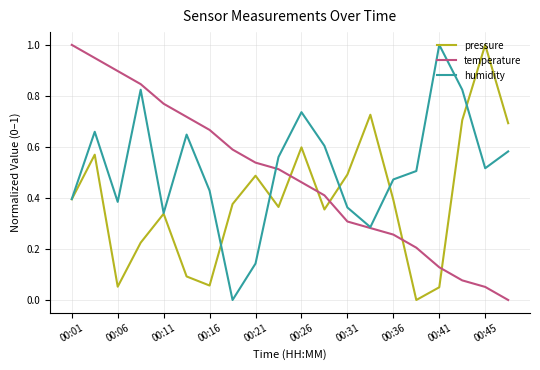

What is the highest value of the temperature series?

1.0